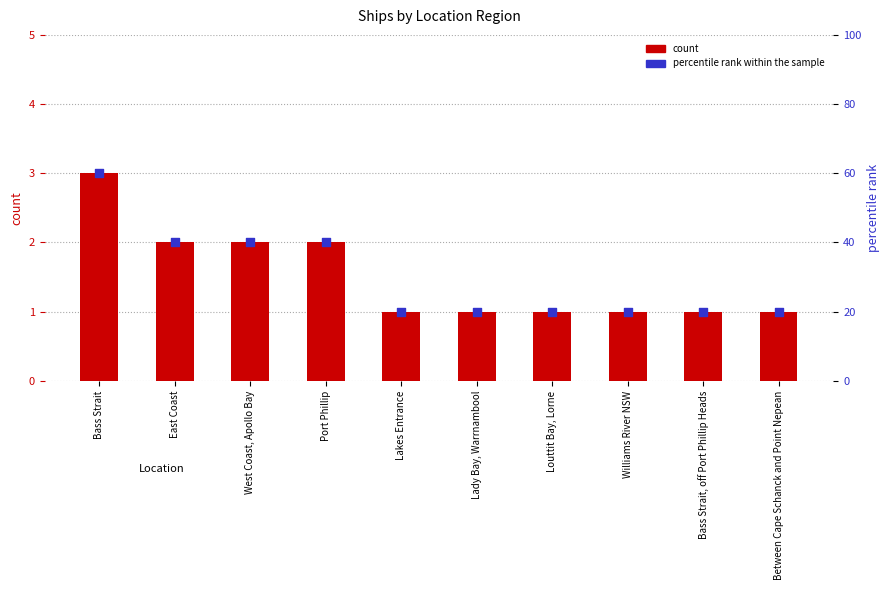

At how many categories does at least one series exceed 40?

1